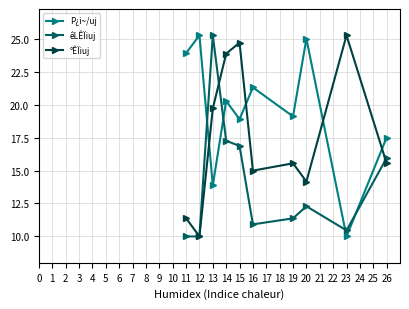

At which category does °ÊÏiuj reach its first local peak?

15